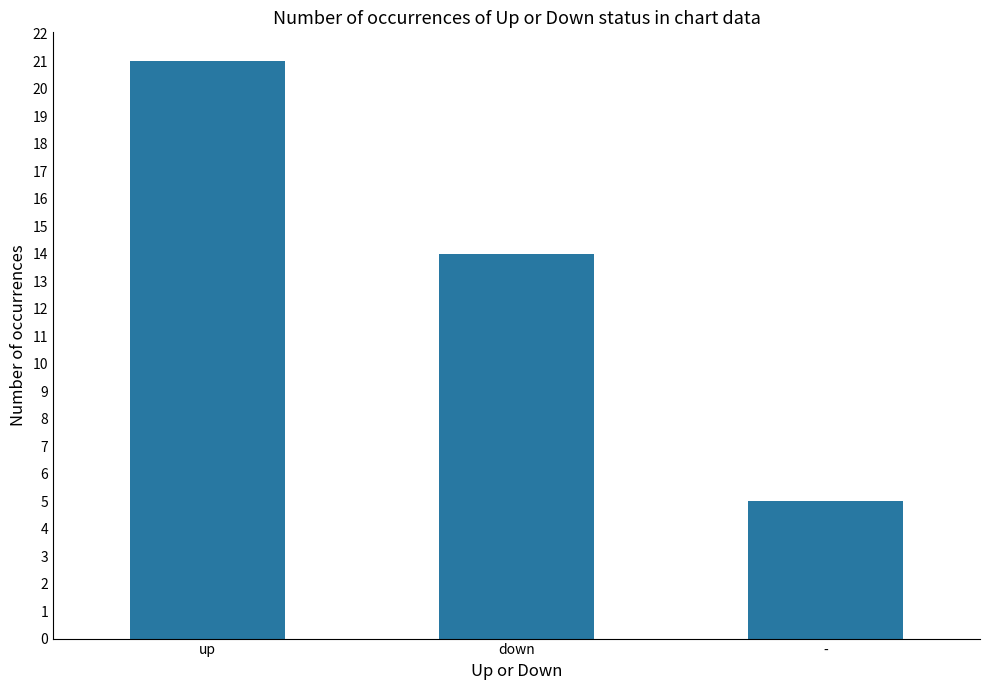

What is the value of the 3rd bar from the left?

5